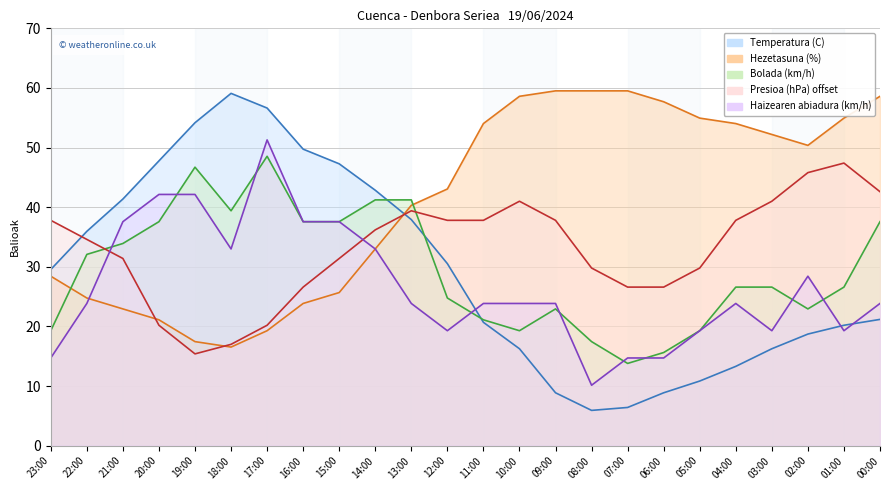

Reading left to right, what are all the values shown in this chart?

Temperatura (C): 23:00=29.6	22:00=36.0	21:00=41.4	20:00=47.8	19:00=54.2	18:00=59.1	17:00=56.6	16:00=49.7	15:00=47.3	14:00=42.8	13:00=37.9	12:00=30.5	11:00=20.7	10:00=16.3	09:00=8.9	08:00=5.9	07:00=6.4	06:00=8.9	05:00=10.8	04:00=13.3	03:00=16.3	02:00=18.7	01:00=20.2	00:00=21.2
Hezetasuna (%): 23:00=28.4	22:00=24.8	21:00=22.9	20:00=21.1	19:00=17.5	18:00=16.5	17:00=19.3	16:00=23.9	15:00=25.7	14:00=33.0	13:00=40.3	12:00=43.1	11:00=54.0	10:00=58.6	09:00=59.5	08:00=59.5	07:00=59.5	06:00=57.7	05:00=54.9	04:00=54.0	03:00=52.2	02:00=50.4	01:00=54.9	00:00=58.6
Bolada (km/h): 23:00=19.3	22:00=32.1	21:00=33.9	20:00=37.6	19:00=46.7	18:00=39.4	17:00=48.5	16:00=37.6	15:00=37.6	14:00=41.2	13:00=41.2	12:00=24.8	11:00=21.1	10:00=19.3	09:00=22.9	08:00=17.5	07:00=13.8	06:00=15.6	05:00=19.3	04:00=26.6	03:00=26.6	02:00=22.9	01:00=26.6	00:00=37.6
Presioa (hPa) offset: 23:00=37.8	22:00=34.6	21:00=31.4	20:00=20.2	19:00=15.4	18:00=17.0	17:00=20.2	16:00=26.6	15:00=31.4	14:00=36.2	13:00=39.4	12:00=37.8	11:00=37.8	10:00=41.0	09:00=37.8	08:00=29.8	07:00=26.6	06:00=26.6	05:00=29.8	04:00=37.8	03:00=41.0	02:00=45.8	01:00=47.4	00:00=42.6
Haizearen abiadura (km/h): 23:00=14.7	22:00=23.9	21:00=37.6	20:00=42.1	19:00=42.1	18:00=33.0	17:00=51.3	16:00=37.6	15:00=37.6	14:00=33.0	13:00=23.9	12:00=19.3	11:00=23.9	10:00=23.9	09:00=23.9	08:00=10.1	07:00=14.7	06:00=14.7	05:00=19.3	04:00=23.9	03:00=19.3	02:00=28.4	01:00=19.3	00:00=23.9